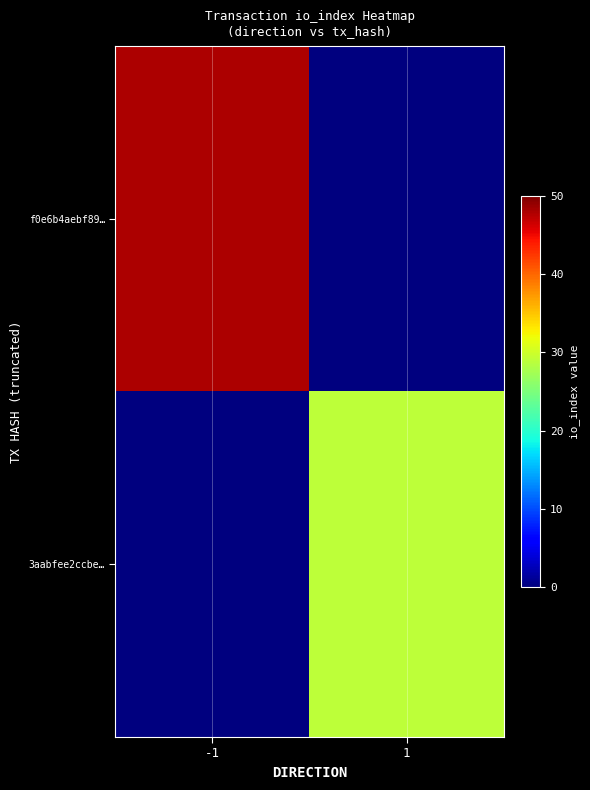

At which category is the sum across all series the highest?

-1